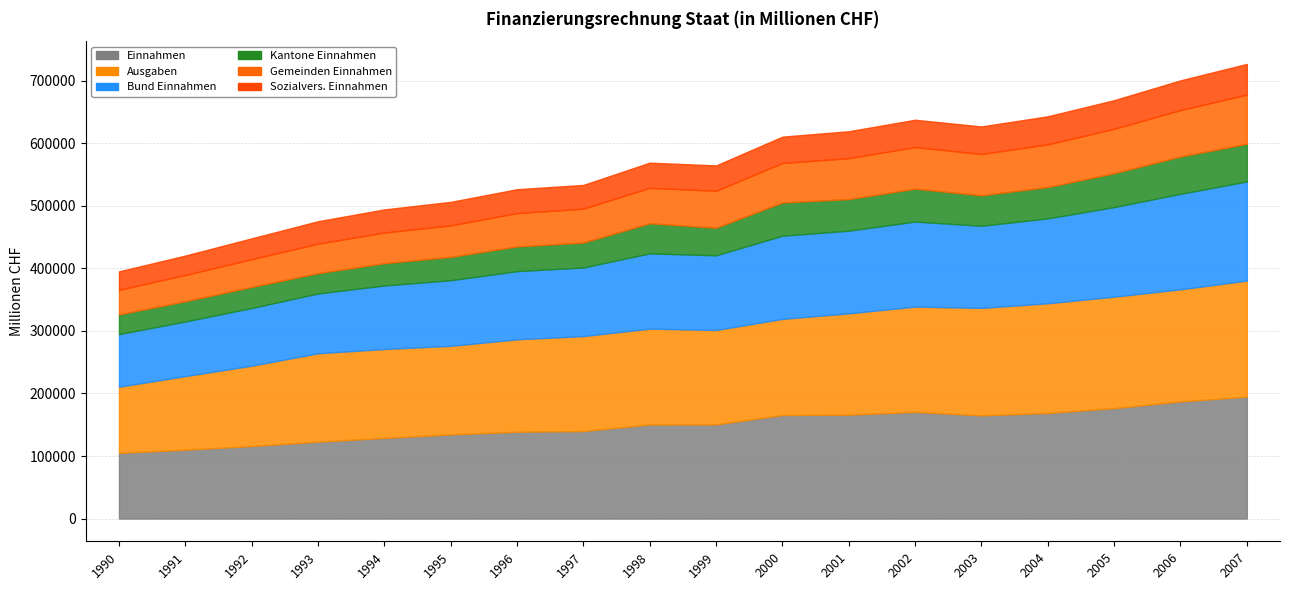

Is it true that Bund Einnahmen equals 71104.8 at 1998?

False